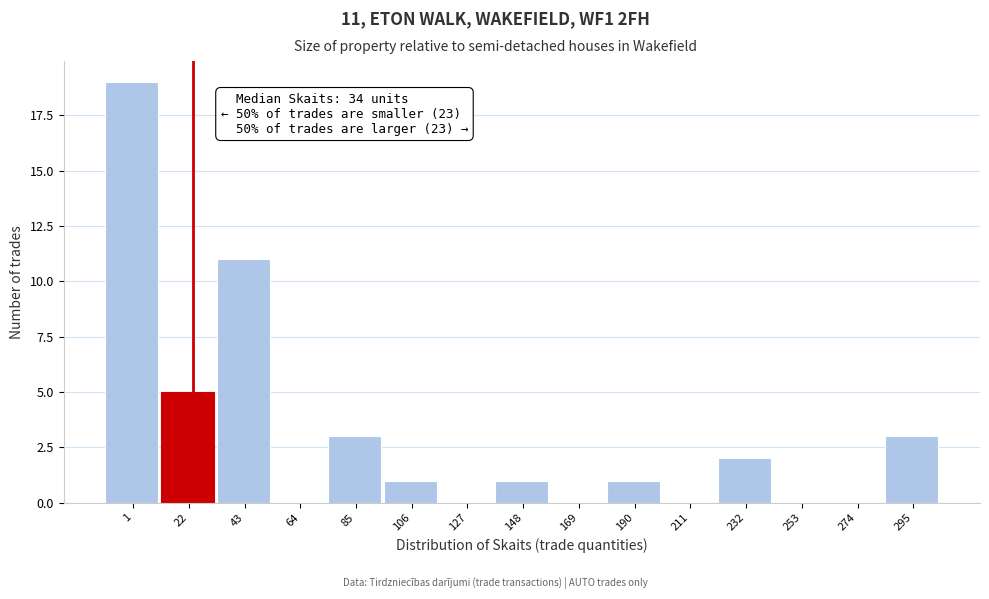

Reading left to right, extract all data points from this chart.

1=19	22=5	43=11	64=0	85=3	106=1	127=0	148=1	169=0	190=1	211=0	232=2	253=0	274=0	295=3